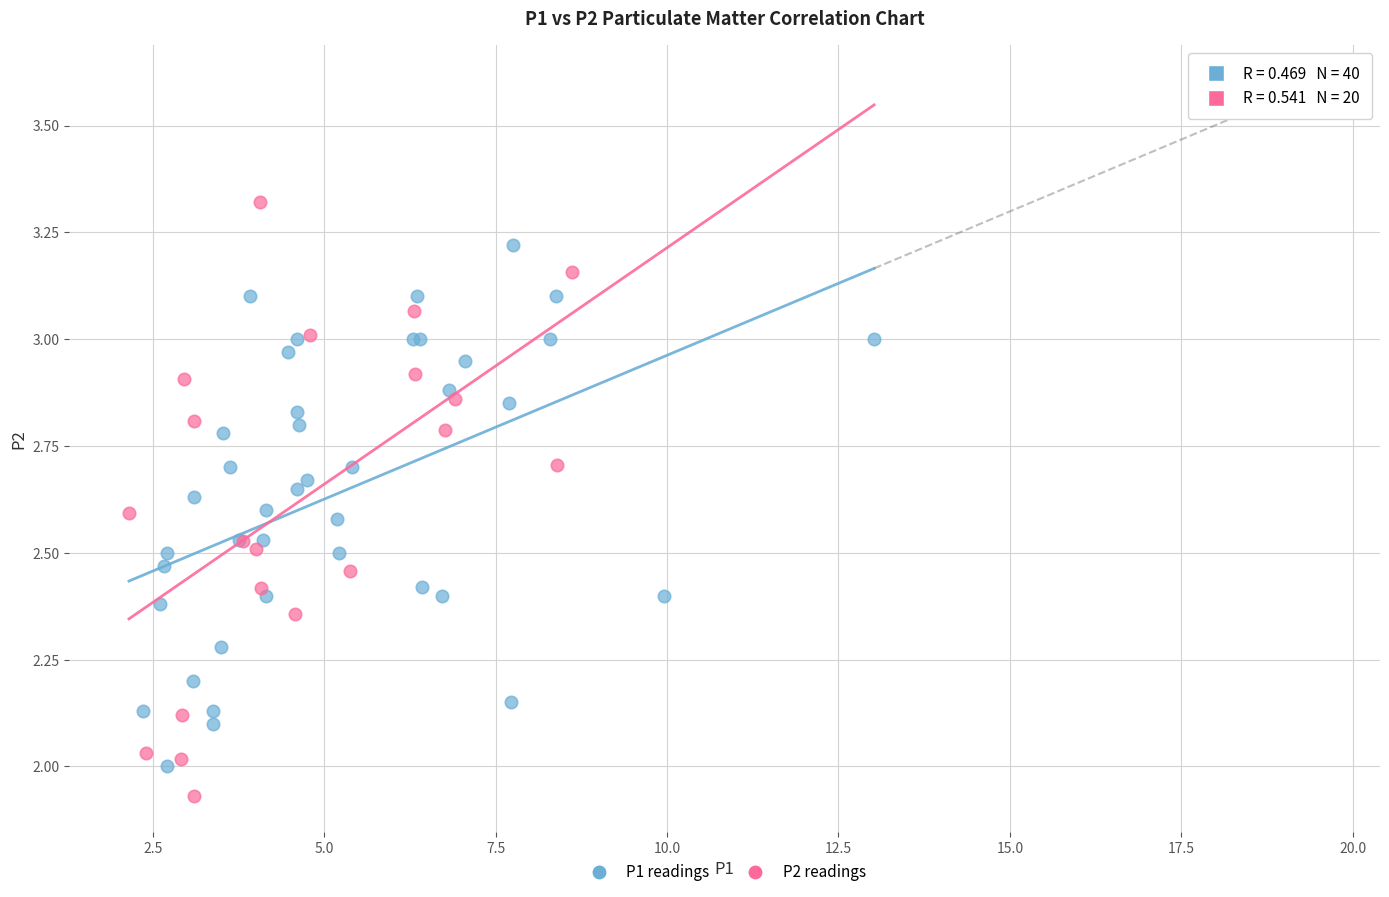

Which series reaches the maximum Y coordinate?

P2 readings